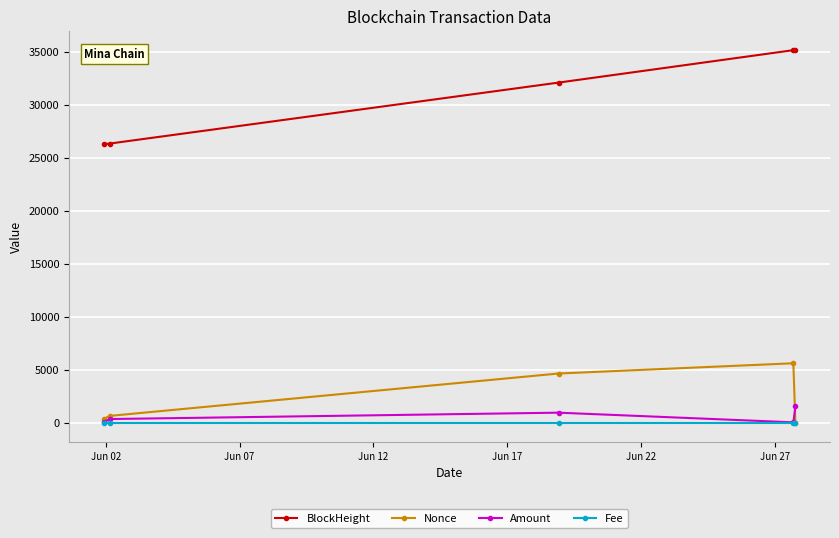

Rank the series by their maximum value, from highest to lowest.

BlockHeight, Nonce, Amount, Fee